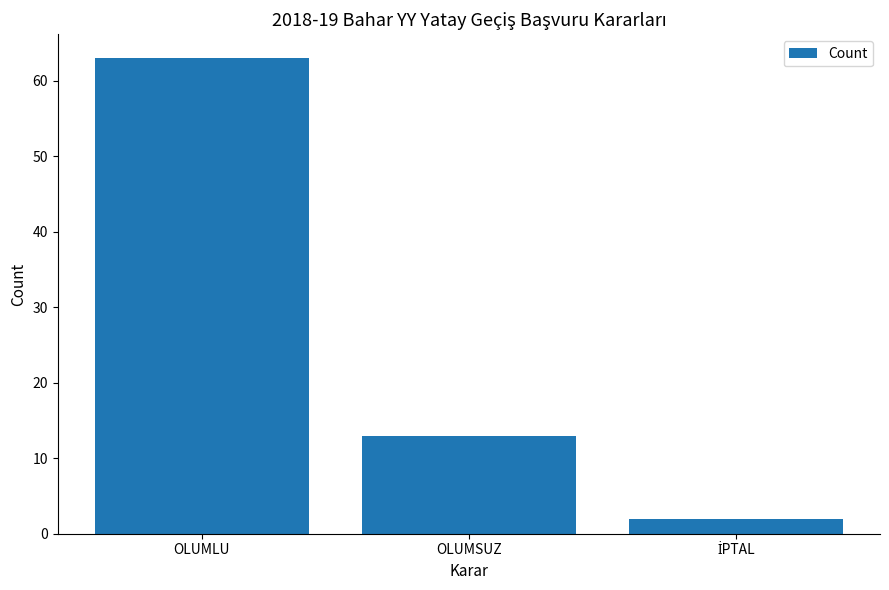

What is the label of the 1st bar from the left?

OLUMLU